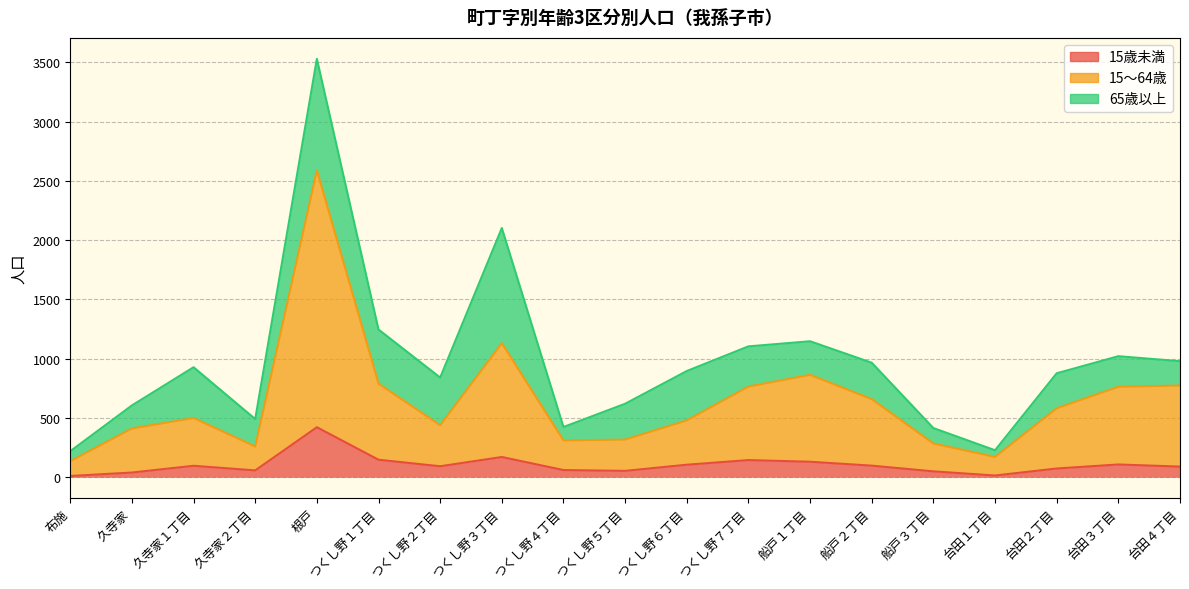

How many values in the 15歳未満 series are below 93?

9